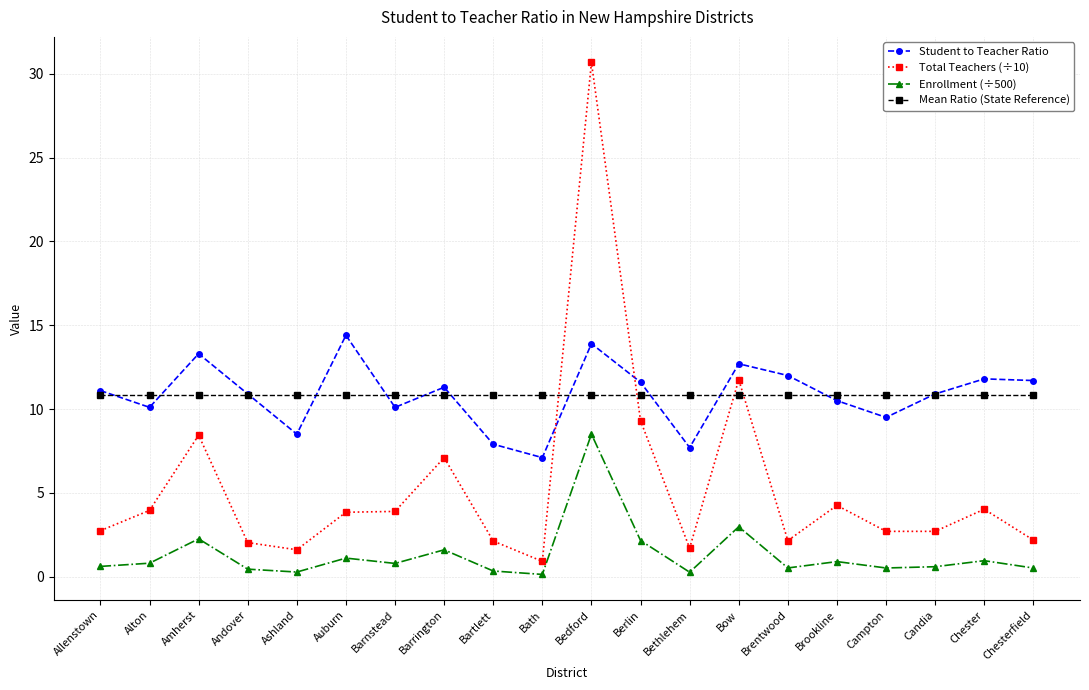

What is the minimum value for Total Teachers (÷10)?

0.9